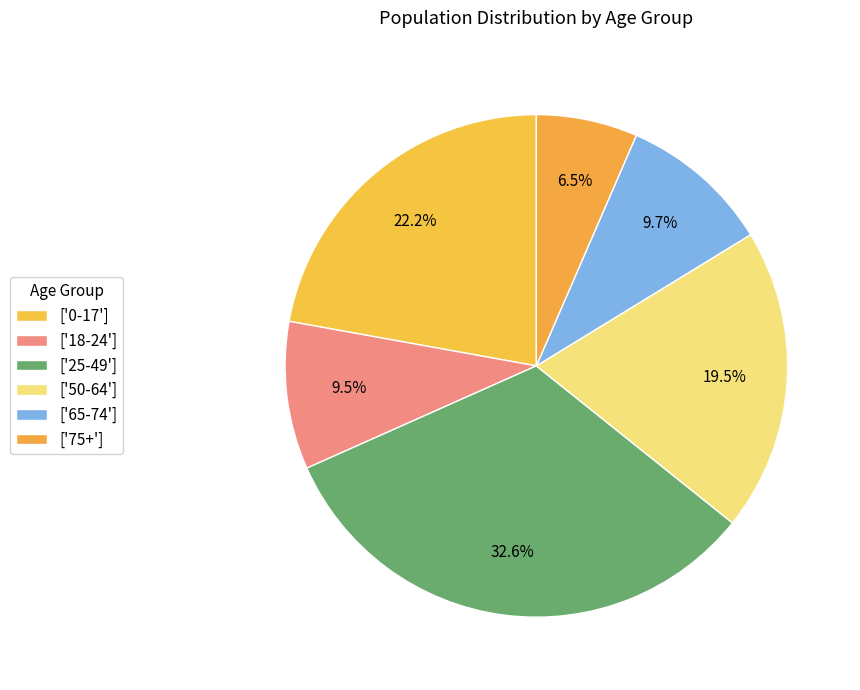

How many segments does this pie chart have?

6